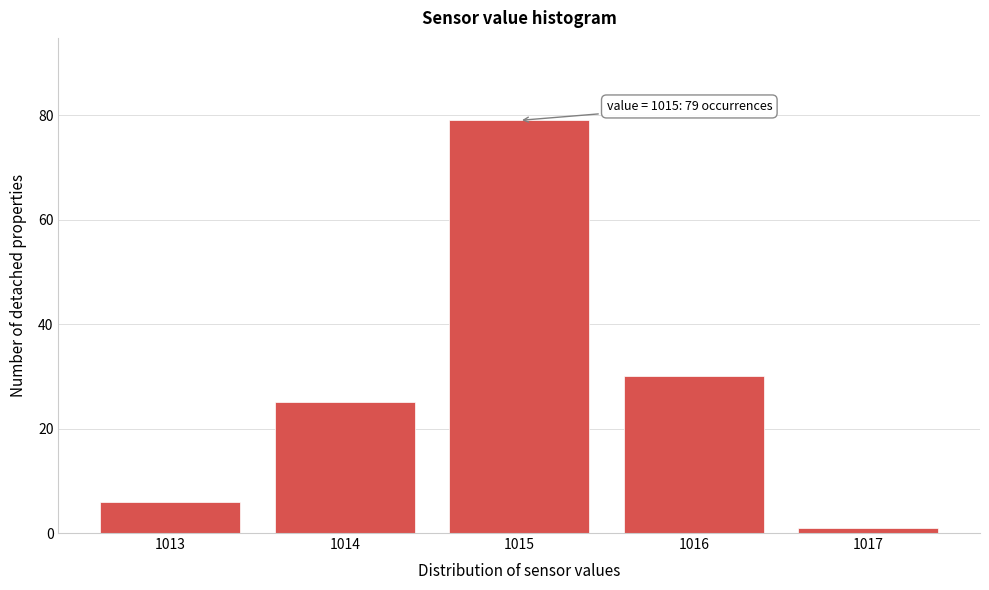

Reading left to right, extract all data points from this chart.

1013=6	1014=25	1015=79	1016=30	1017=1